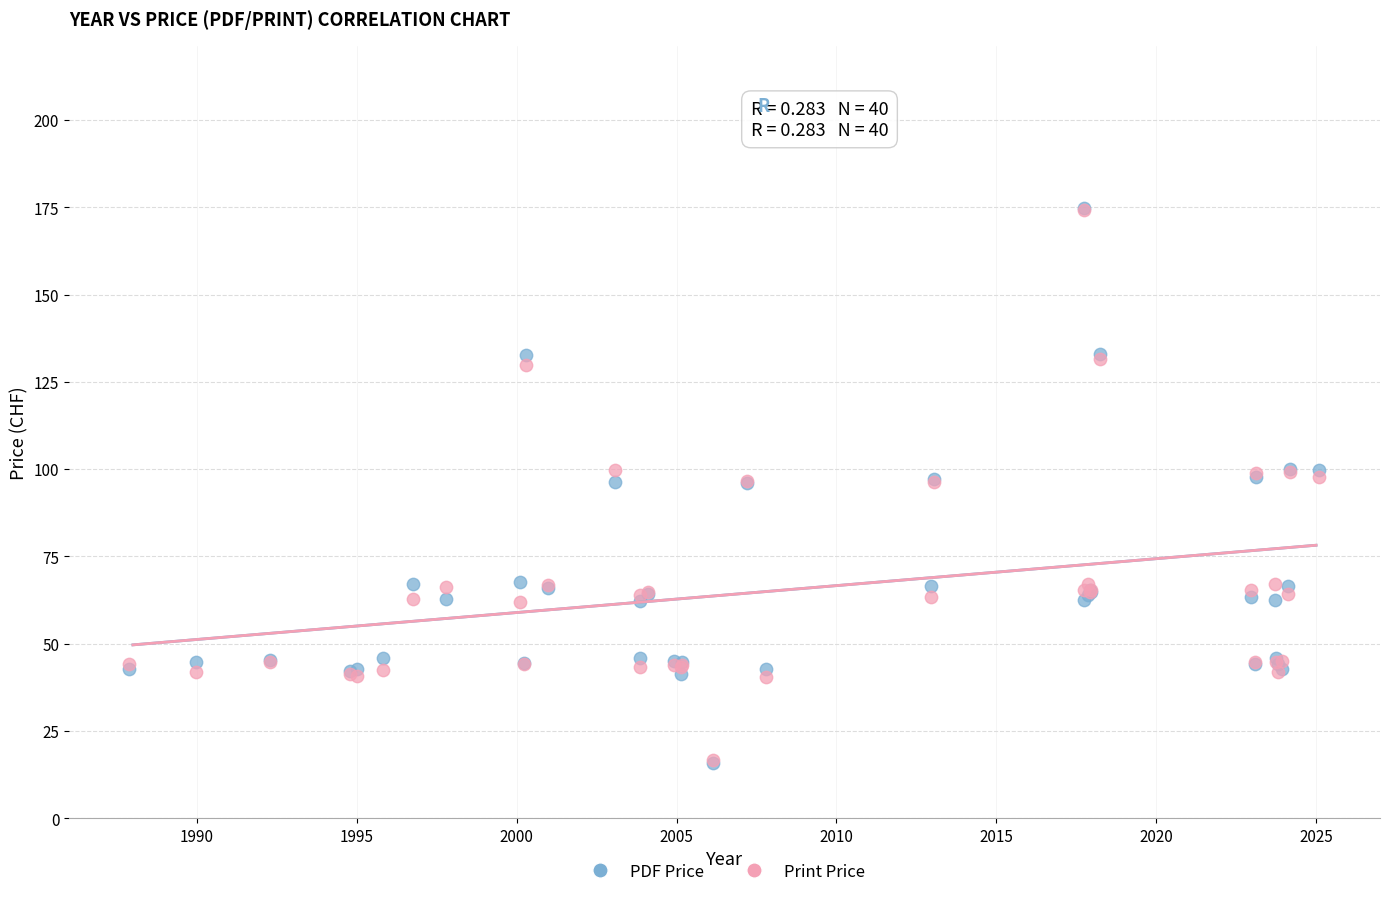

What are all the series names shown in the legend?

PDF Price, Print Price